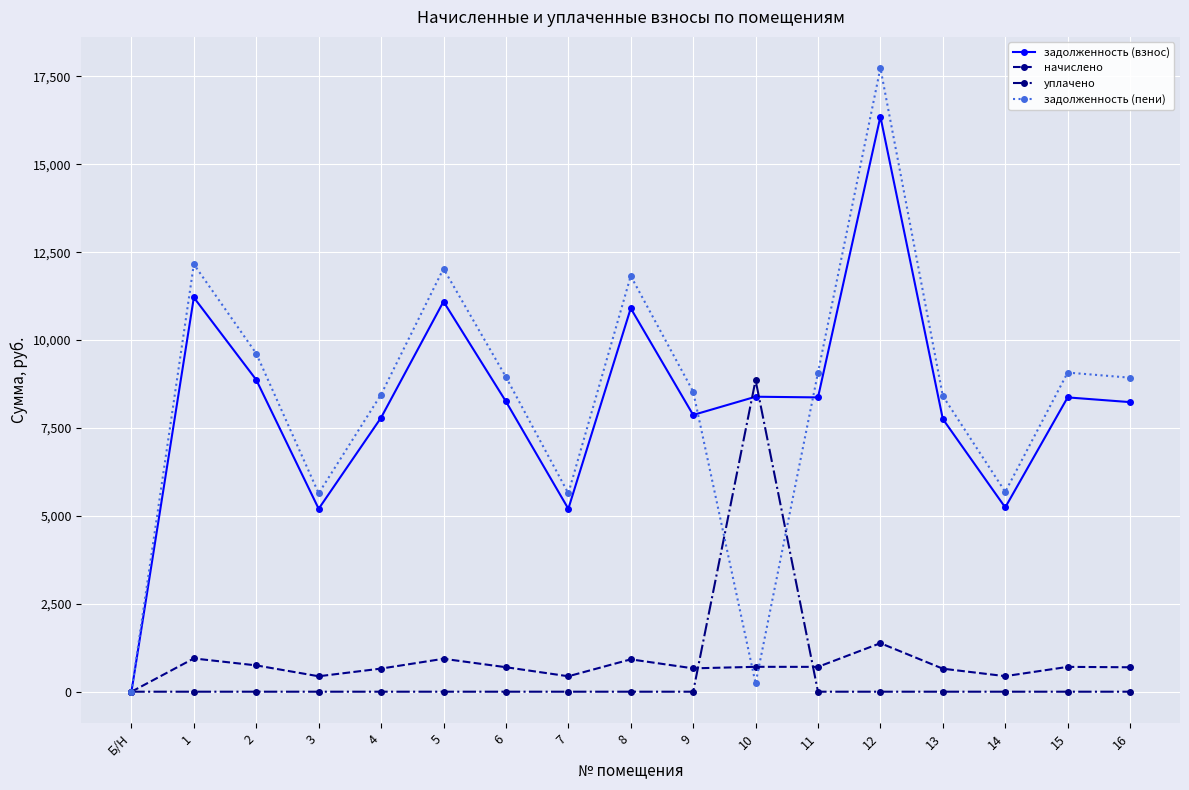

What is the difference between the highest and lowest values at 5?

12034.0